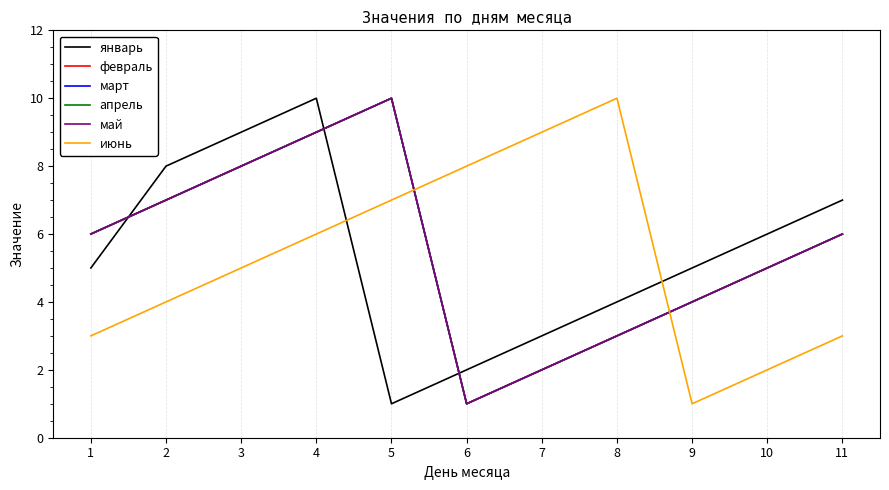

Does the chart display data point markers on the line(s)?

No